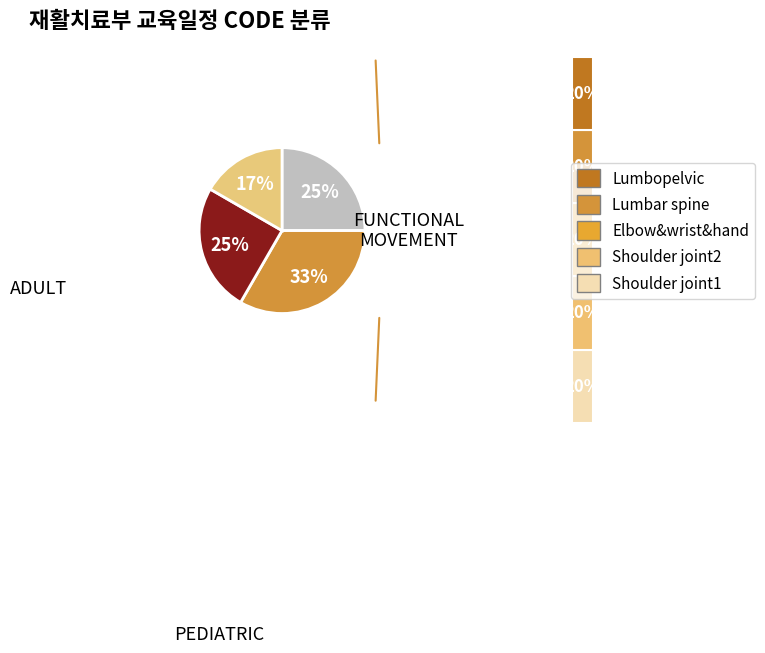

Is there any slice that represents more than half of the pie?

No